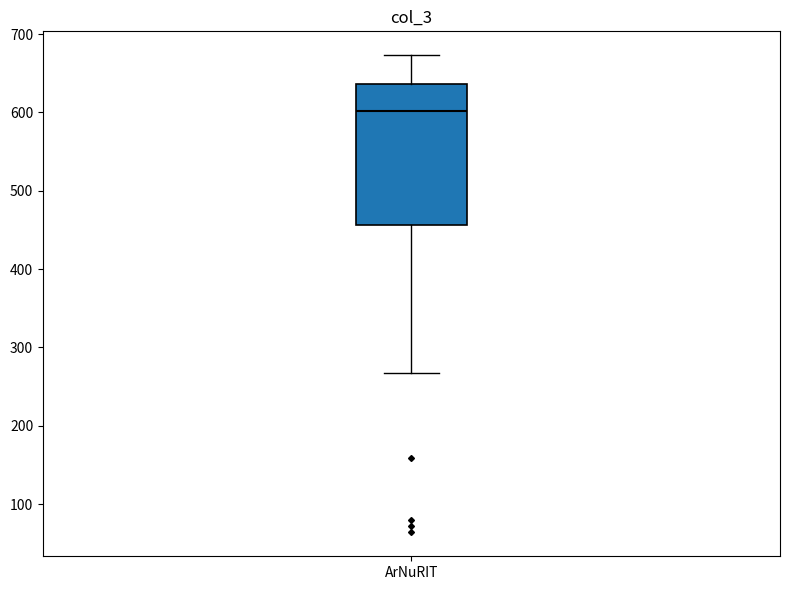

Transcribe this box plot: give where the median line is, the range the box spans, and where the two whiskers end, as read against the y-axis. The values are not printed on the chart, so give them approximately, as read against the axis.

median 600, box 460 to 640, whiskers 270 to 670